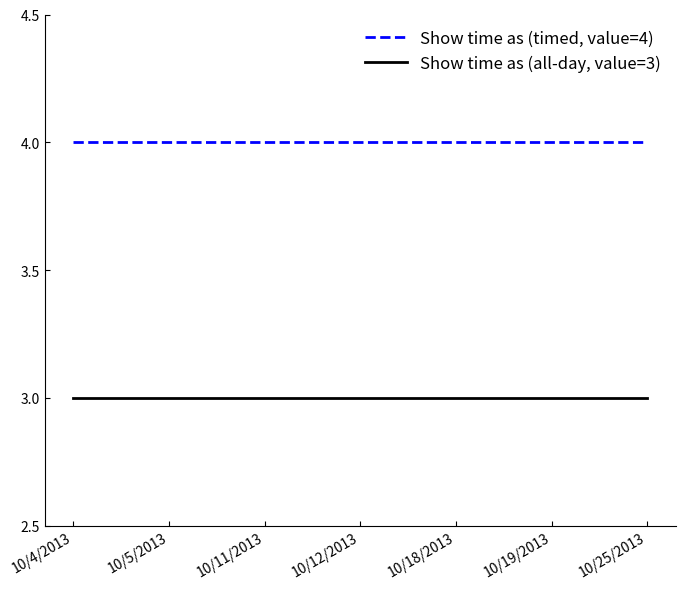

What position from the right is 10/12/2013?

4